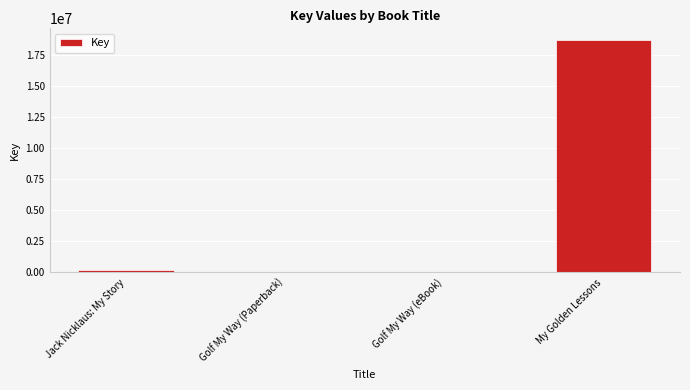

Which category has the highest value across all series?

My Golden Lessons